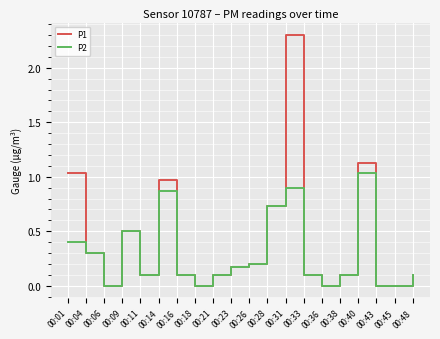

Is the value of P1 at 00:40 greater than the value of P2 at 00:04?

Yes